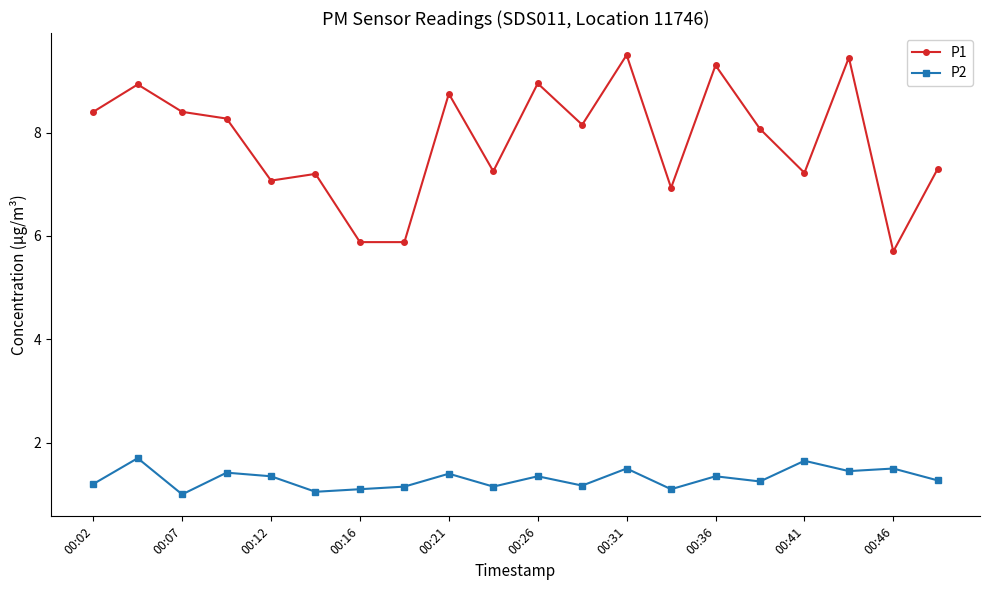

True or false: P1 has more than 2 interior local peaks.

True